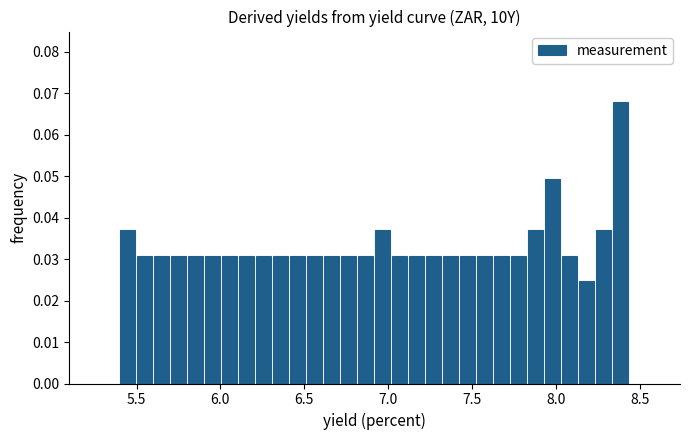

Around what value on the x-axis is the tallest bar? Give the approximate position of its centre, as read against the axis.

8.40